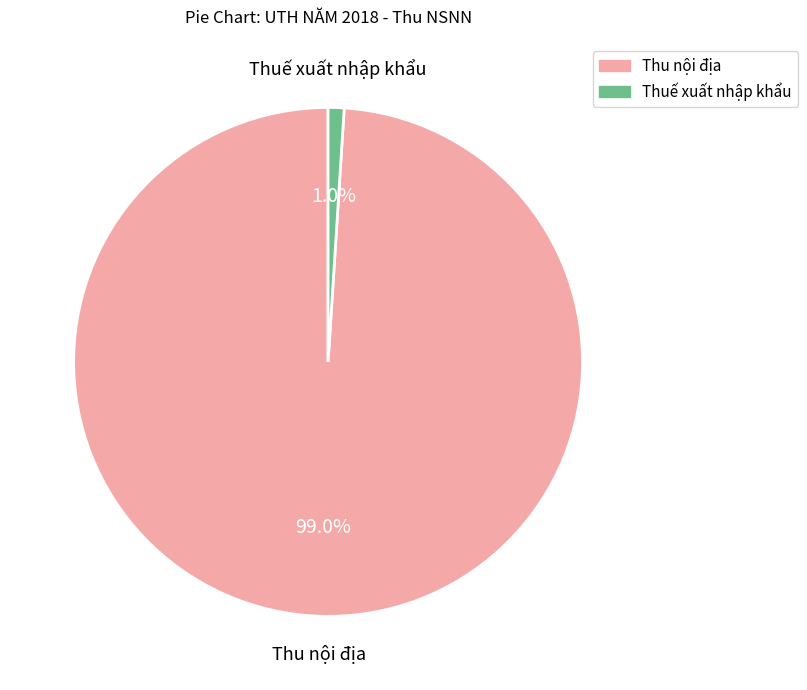

How many segments does this pie chart have?

2